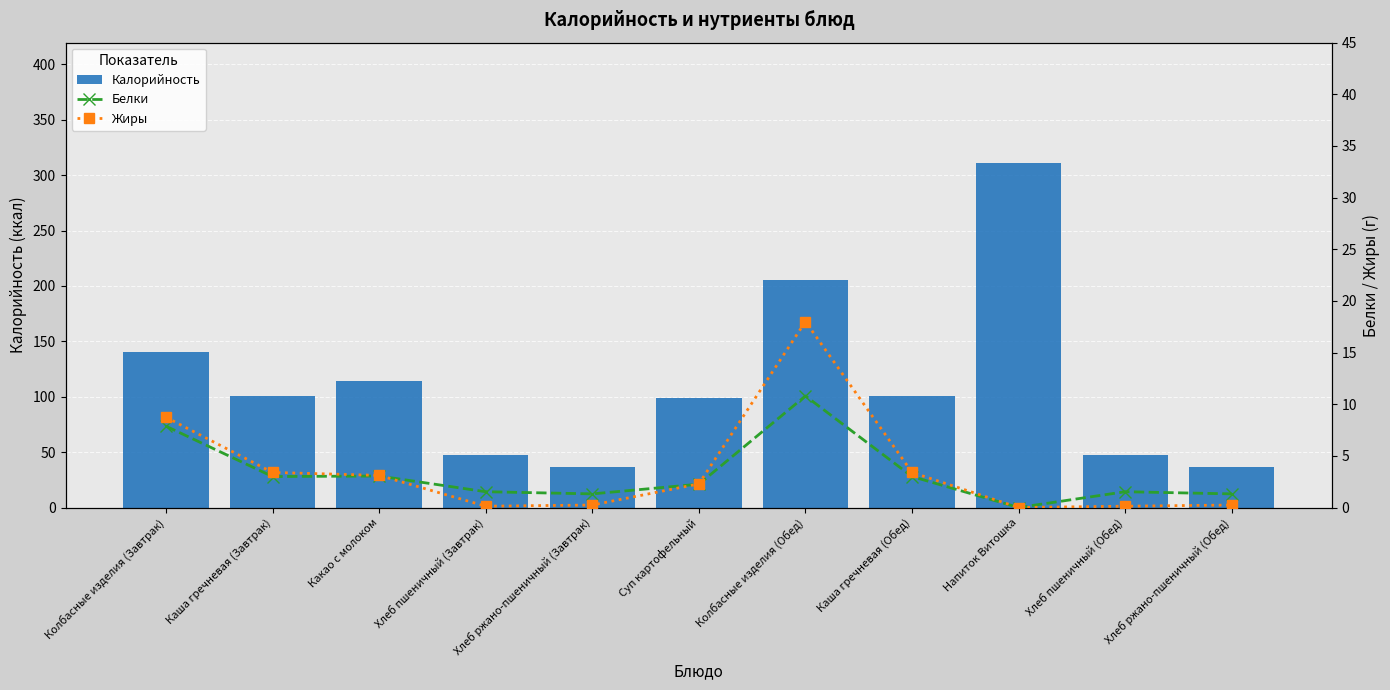

True or false: Жиры has a value of 1.0 at Каша гречневая (Обед).

False